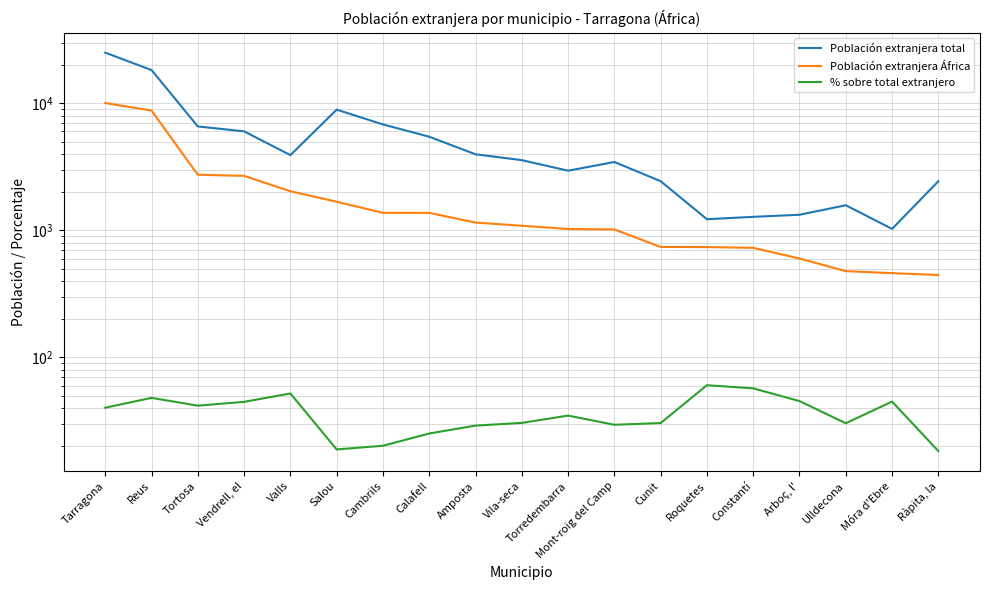

True or false: Población extranjera total and Población extranjera África intersect in this chart.

False